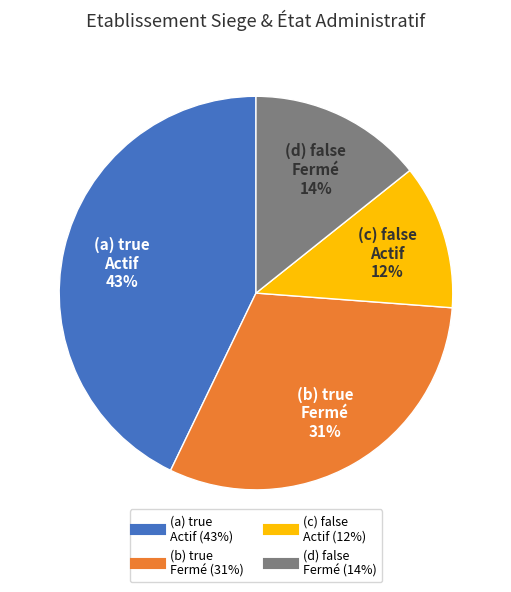

Does any single category account for the majority?

No